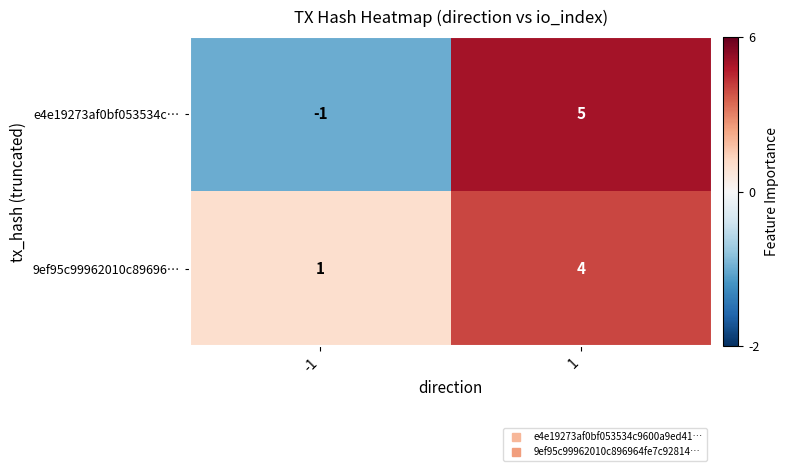

Which series has the largest total across all categories?

9ef95c99962010c89696…